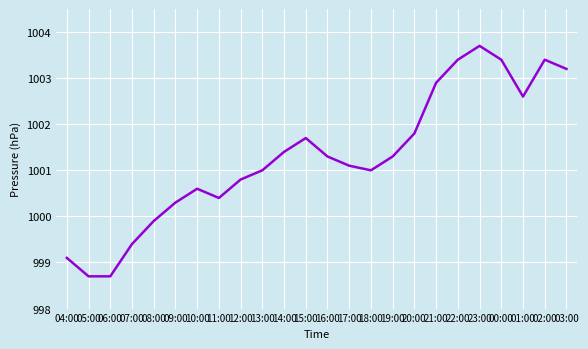

How many distinct data groups are displayed?

1